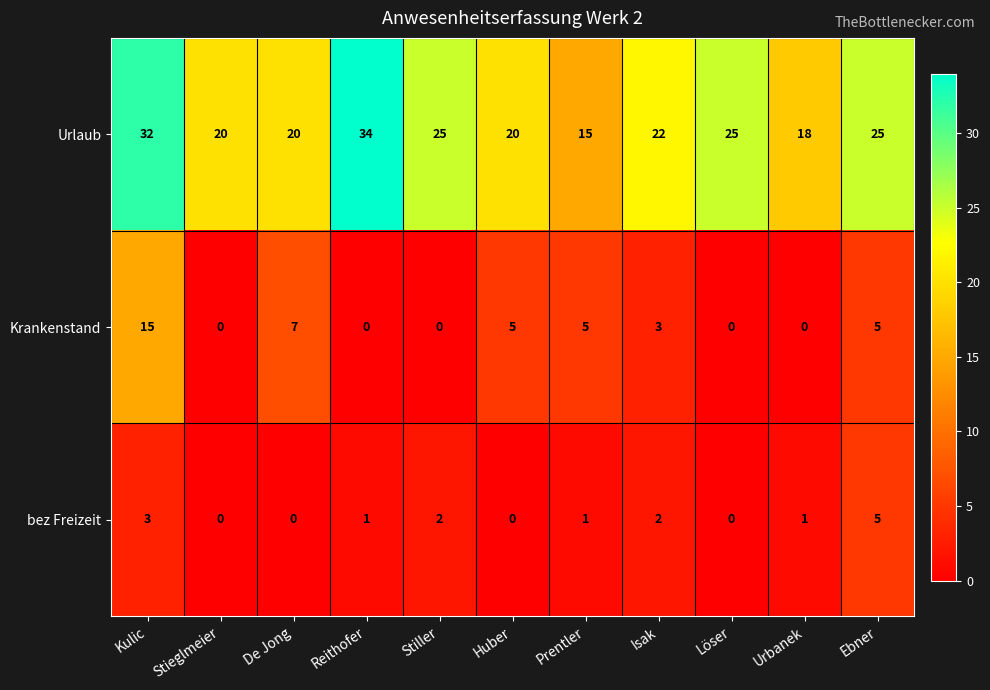

Which series changed the most between Reithofer and Stiller?

Urlaub